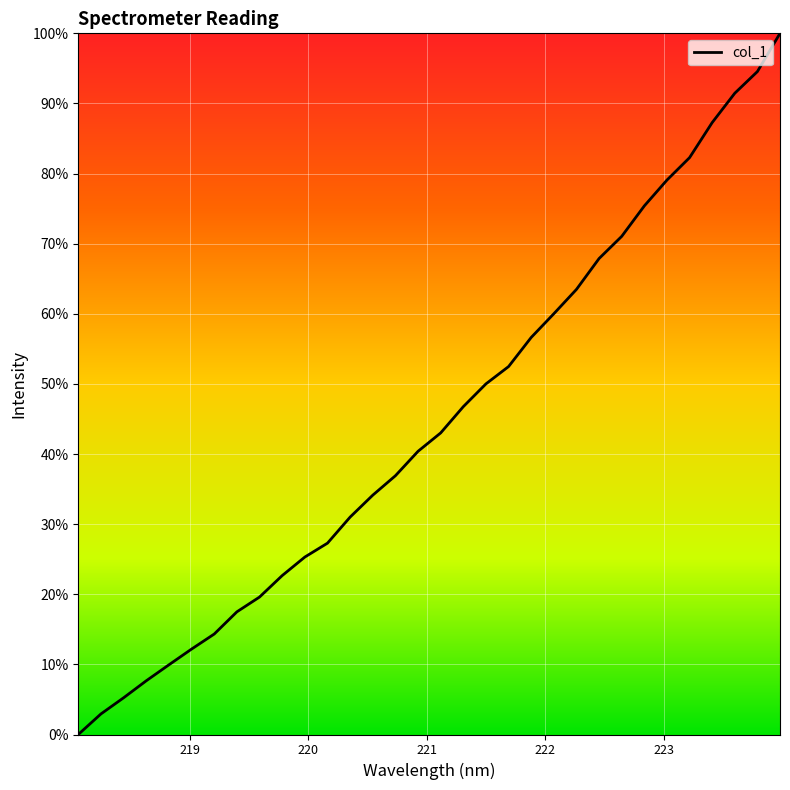

What is the difference between the maximum and minimum values?

100.0